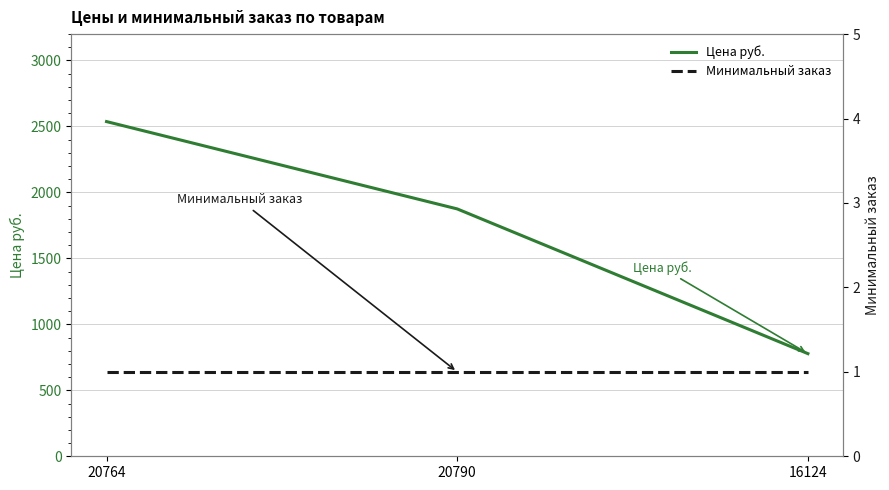

Between 20764 and 20790, which series saw the biggest shift?

Цена руб.